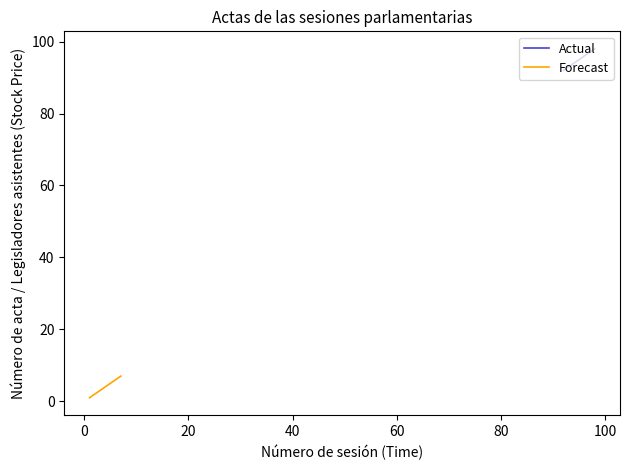

True or false: Forecast and Actual intersect in this chart.

False